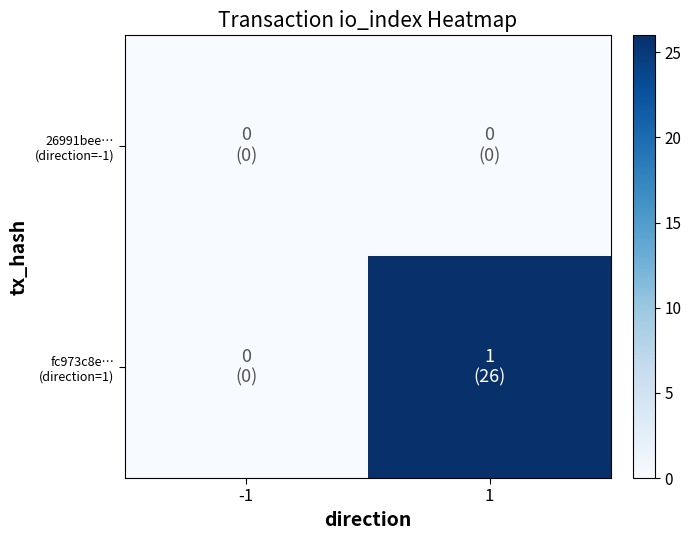

At how many categories does at least one series exceed 1?

1